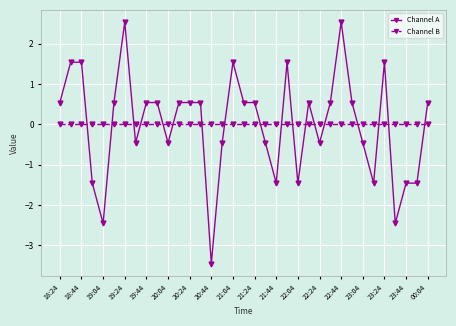

Which series ends up on top after the final intersection of Channel A and Channel B?

Channel A